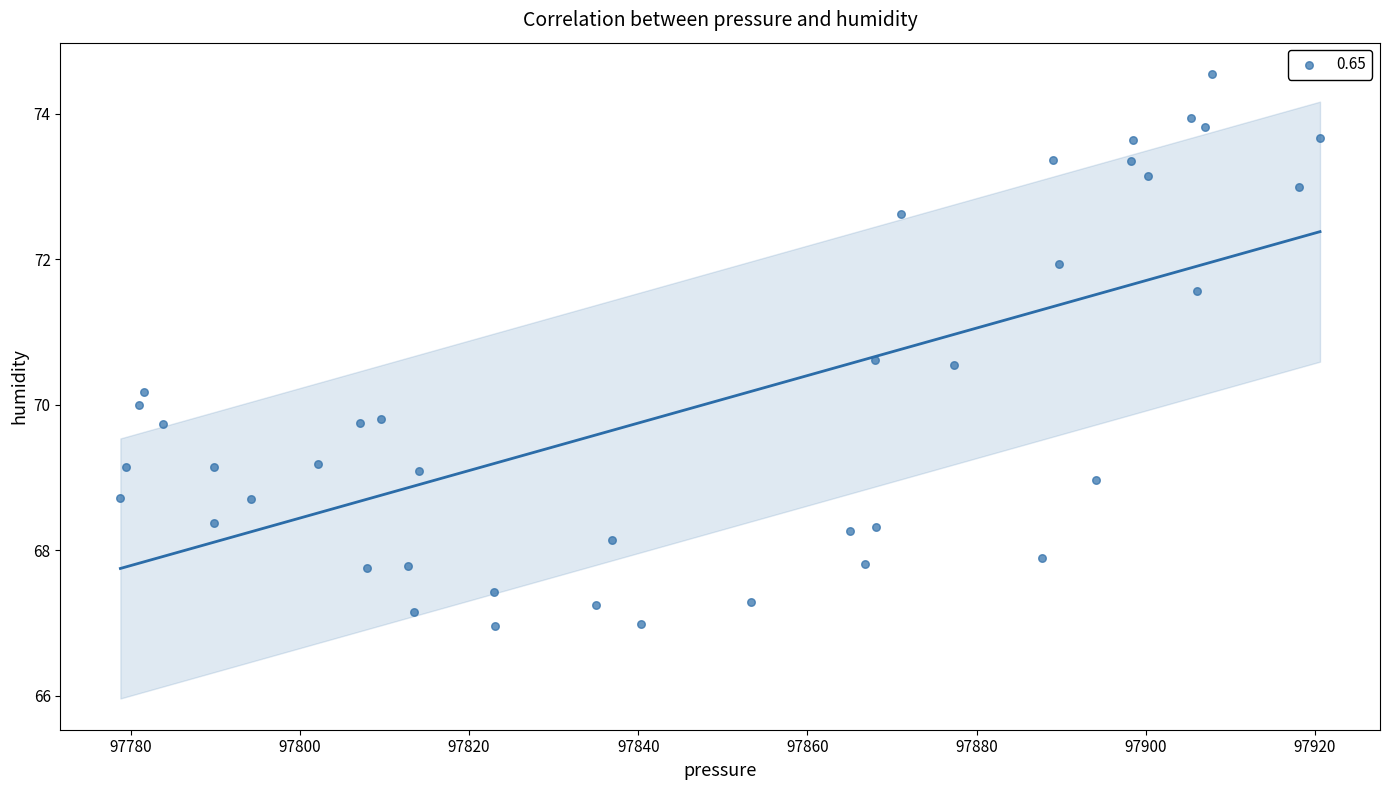

What is the range of Y values (max minus min)?

7.6